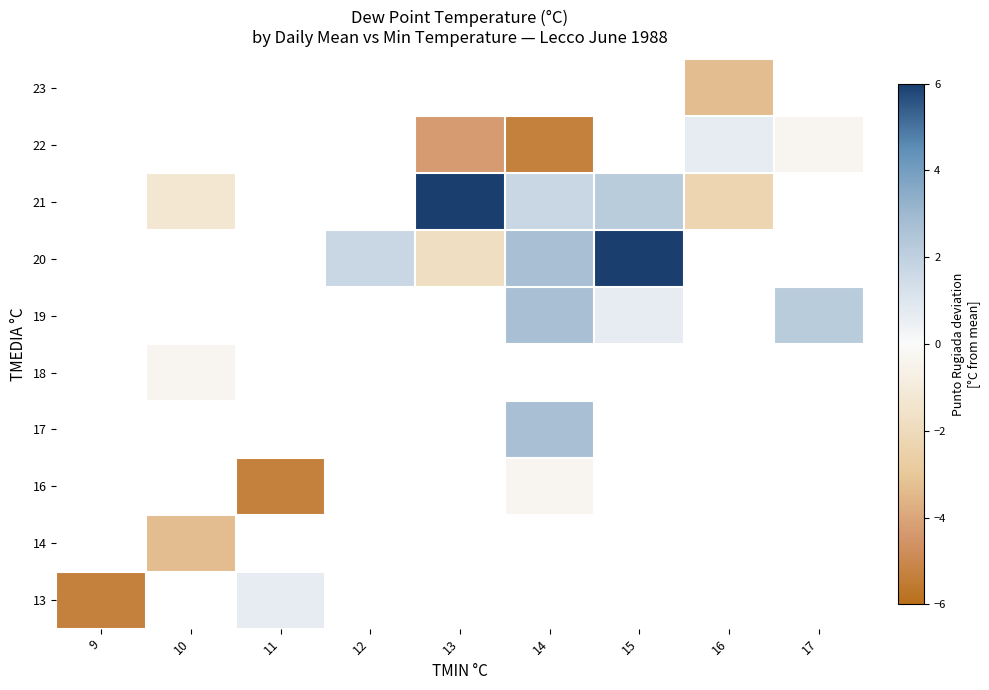

What is the approximate value of row_4 at 15?

0.7